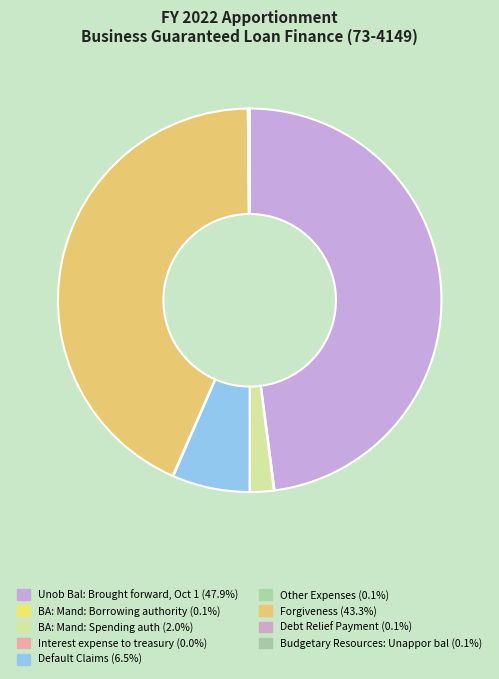

How much of the chart is everything except Other Expenses?

99.9%